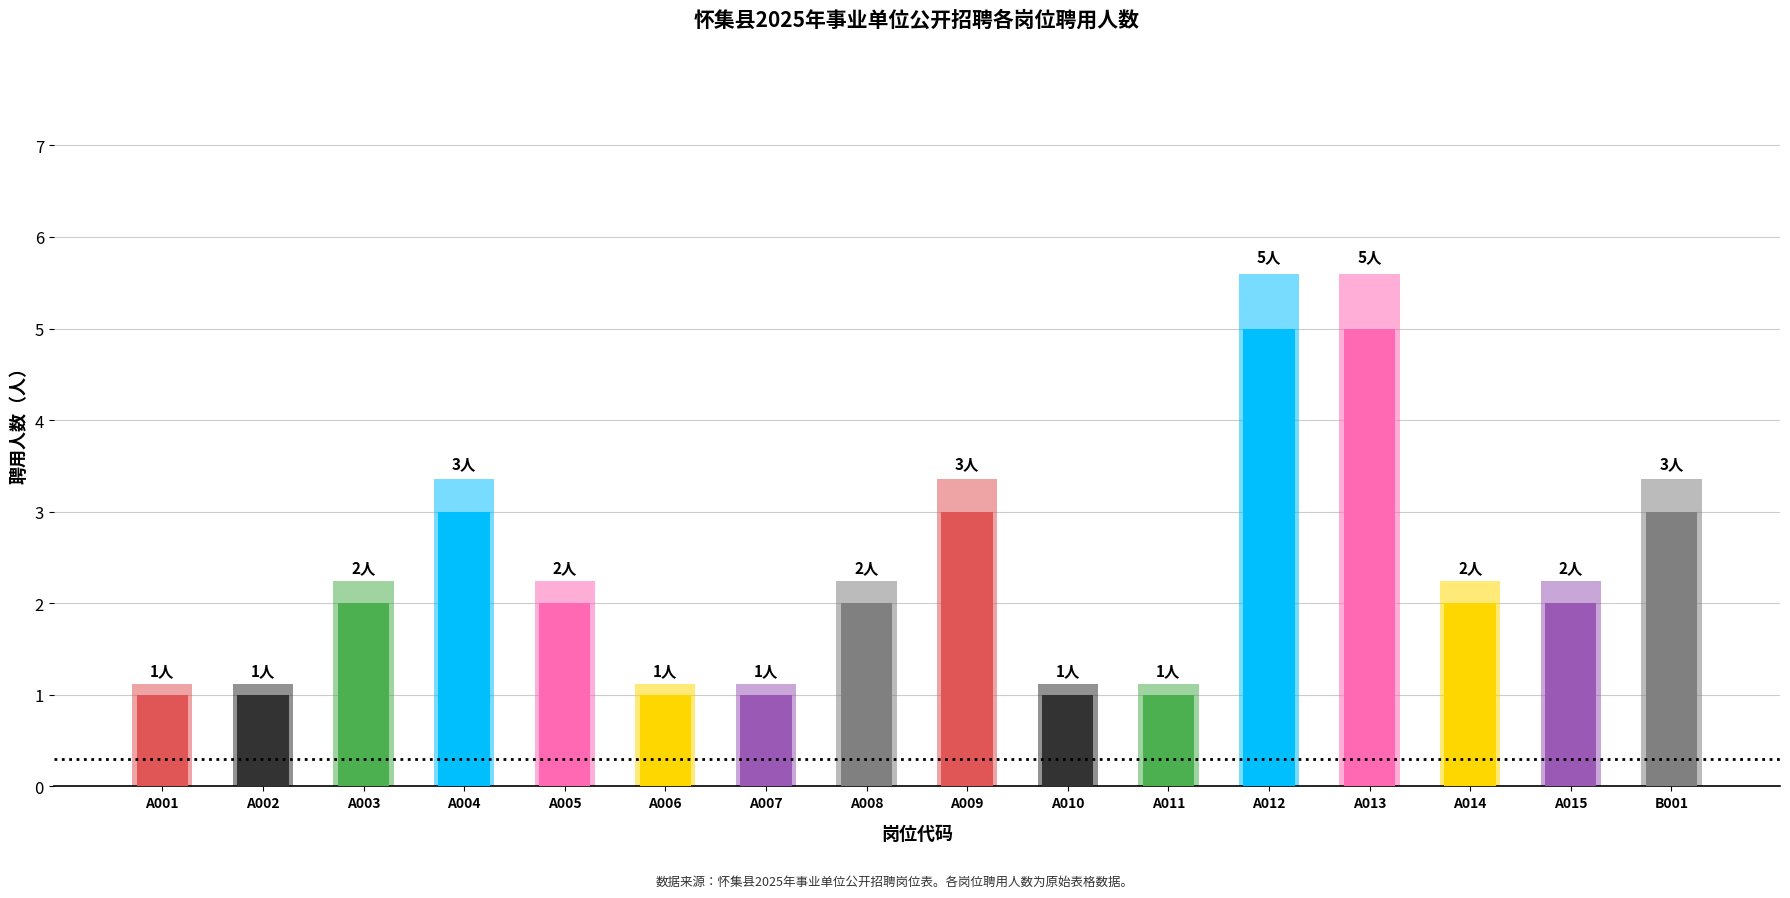

Which has a higher value, A003 or A012?

A012